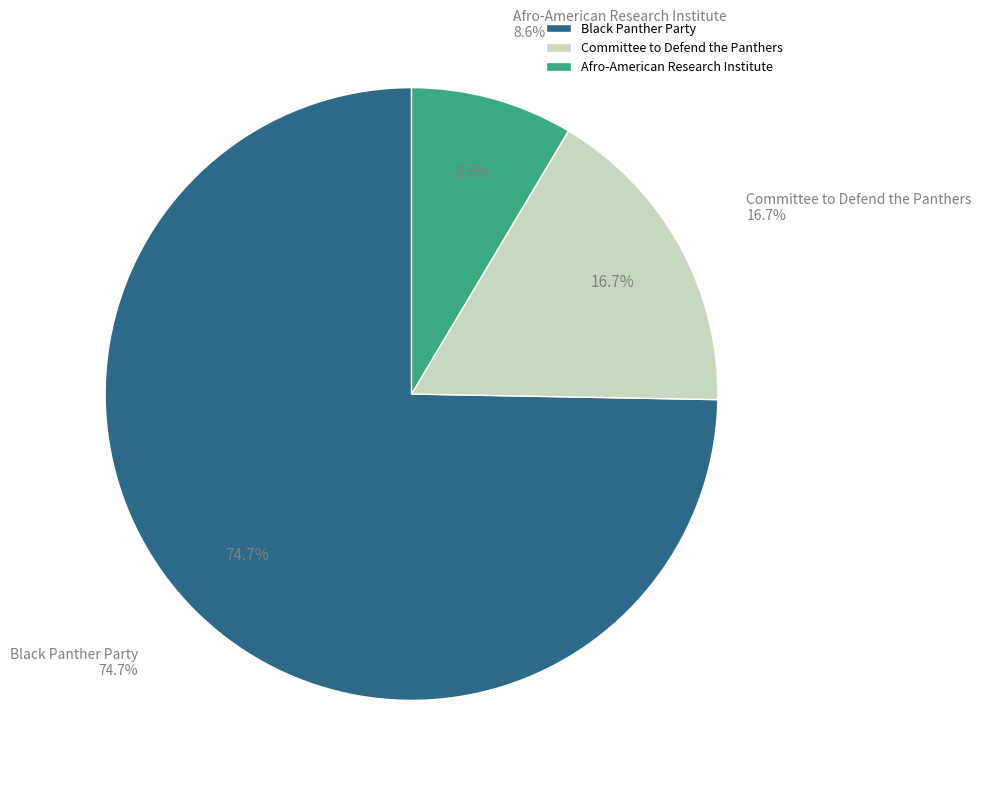

The Afro-American Research Institute slice represents 14% of the pie. True or false?

False